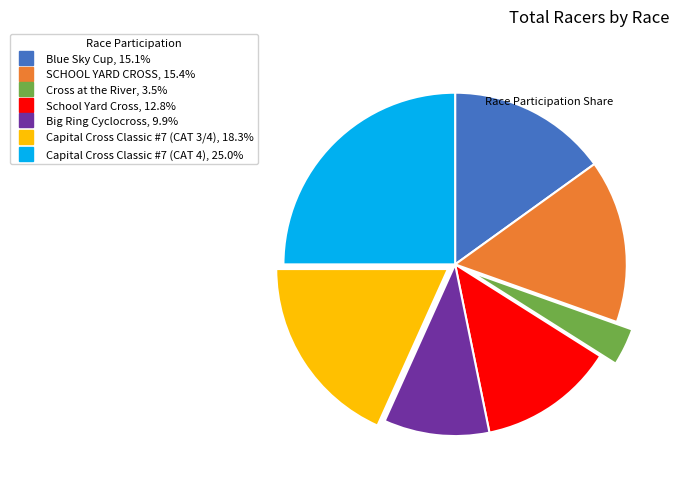

Is the sum of SCHOOL YARD CROSS and Blue Sky Cup greater than half?

No